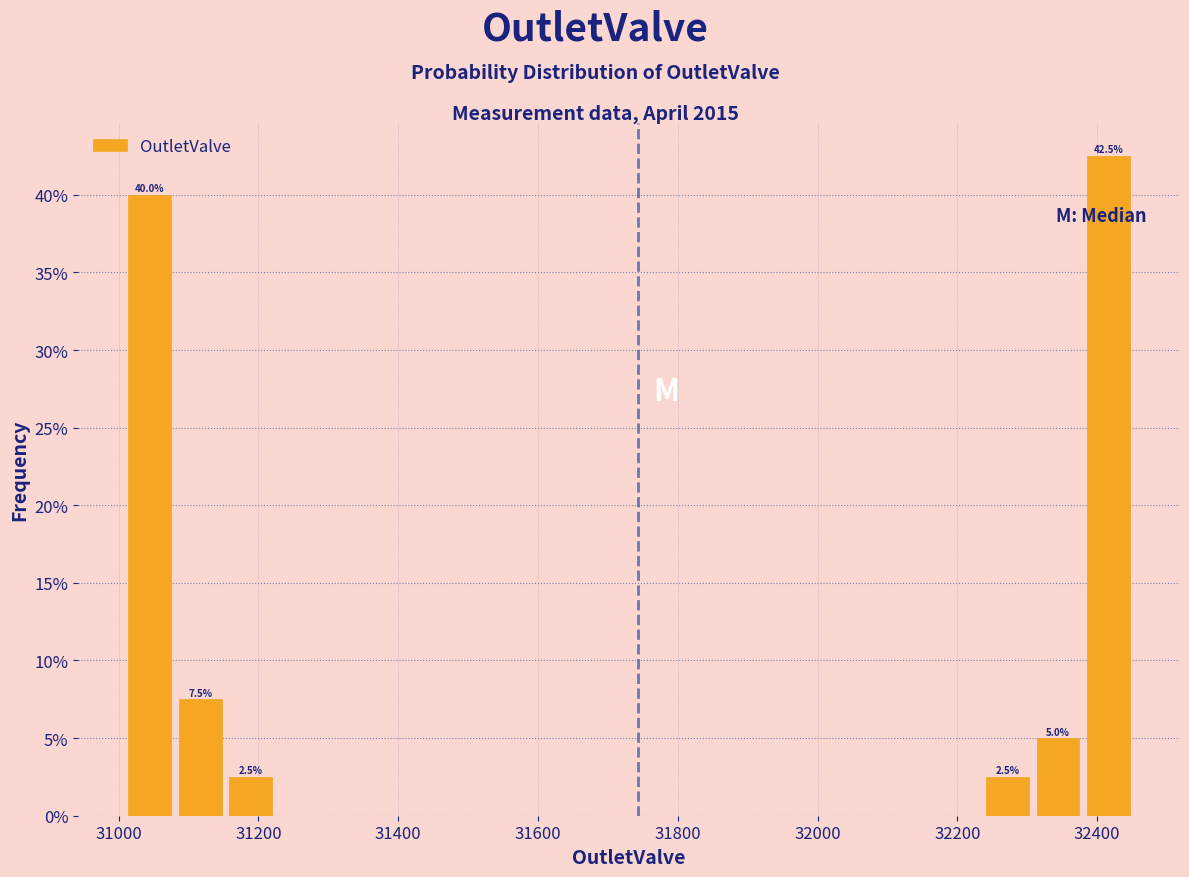

Around what value on the x-axis is the tallest bar? Give the approximate position of its centre, as read against the axis.

32420